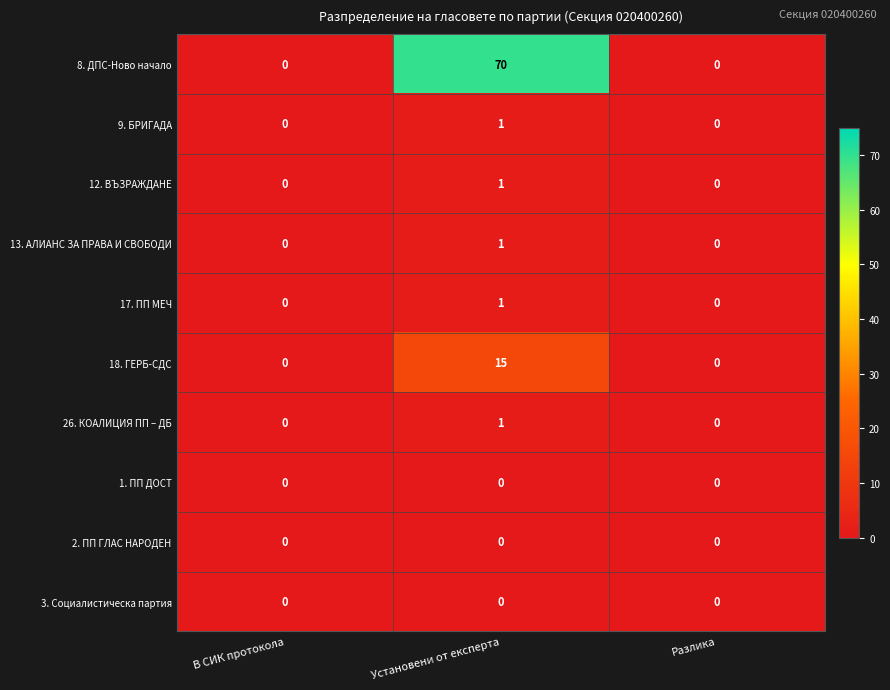

What is the sum of all 8. ДПС-Ново начало values?

70